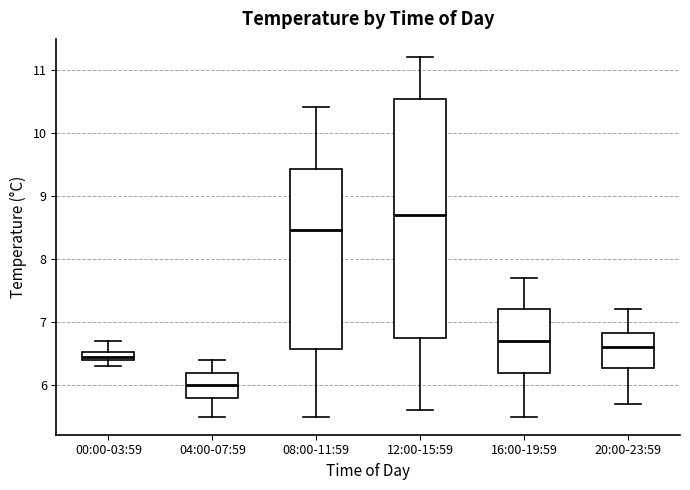

Where does the lower whisker of the box for 20:00-23:59 end on the y-axis? The values are not printed on the chart, so give them approximately, as read against the axis.

5.7